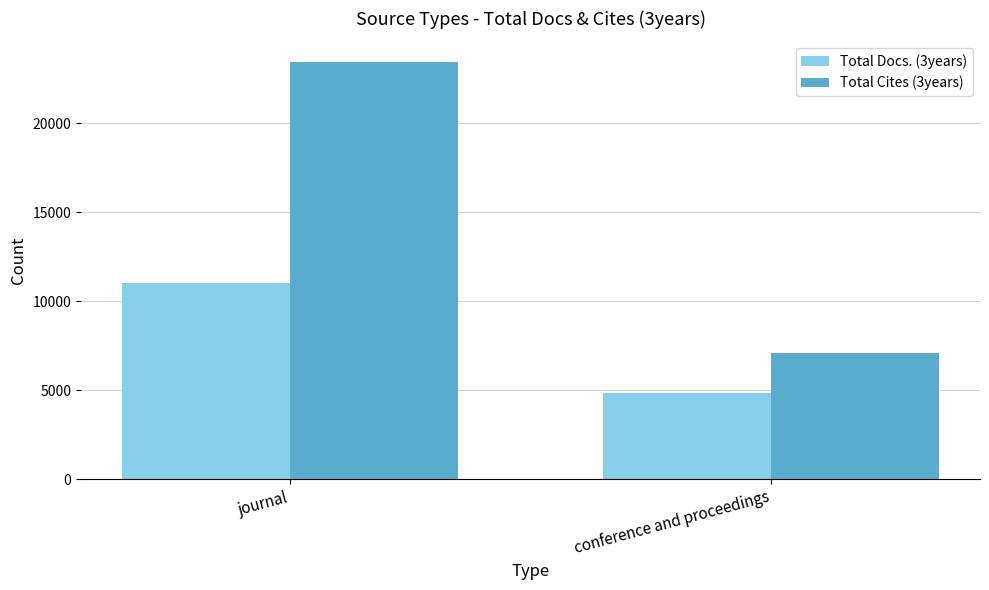

The value of Total Docs. (3years) at journal is 11050. True or false?

True